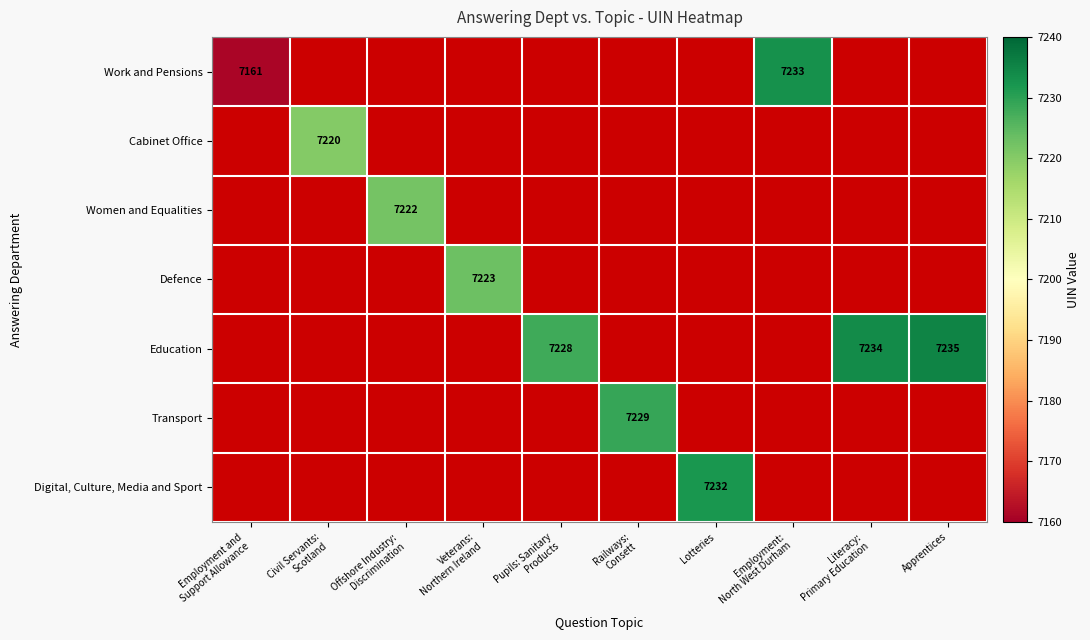

Which label corresponds to the smallest value in the chart?

Employment and
Support Allowance